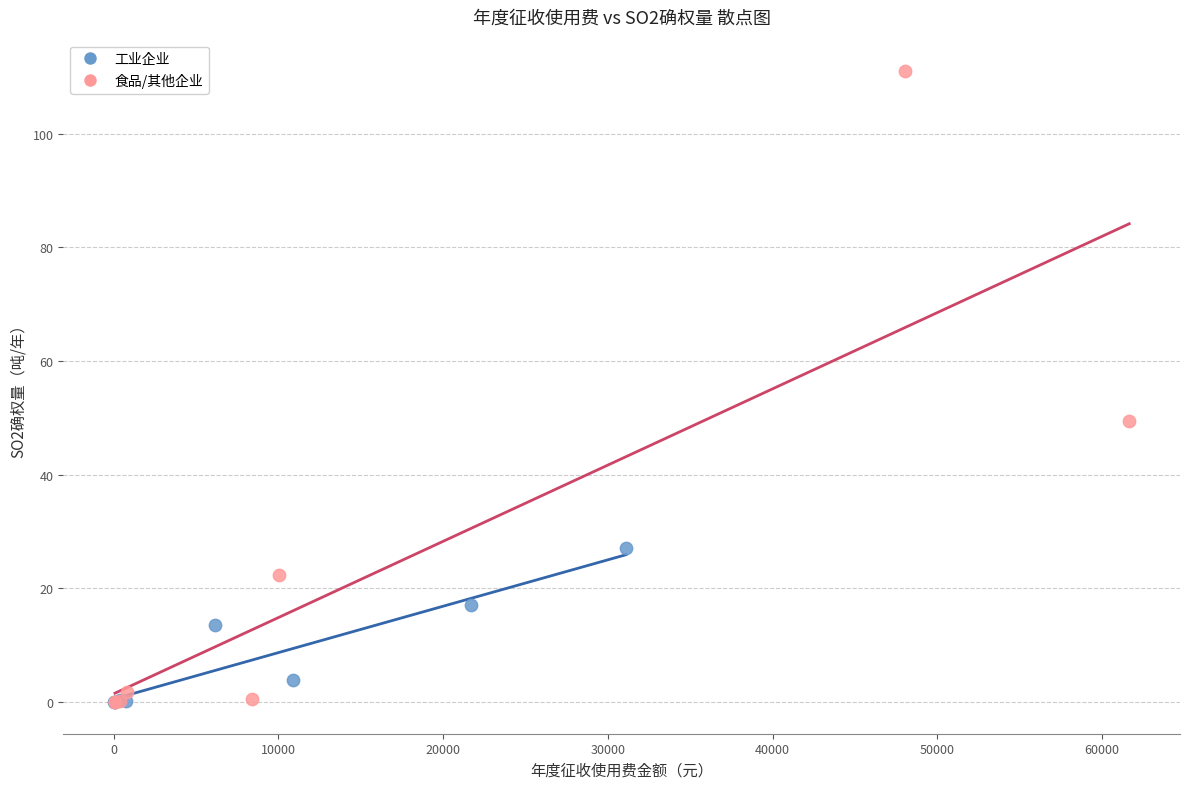

Which series contains the highest Y value?

食品/其他企业